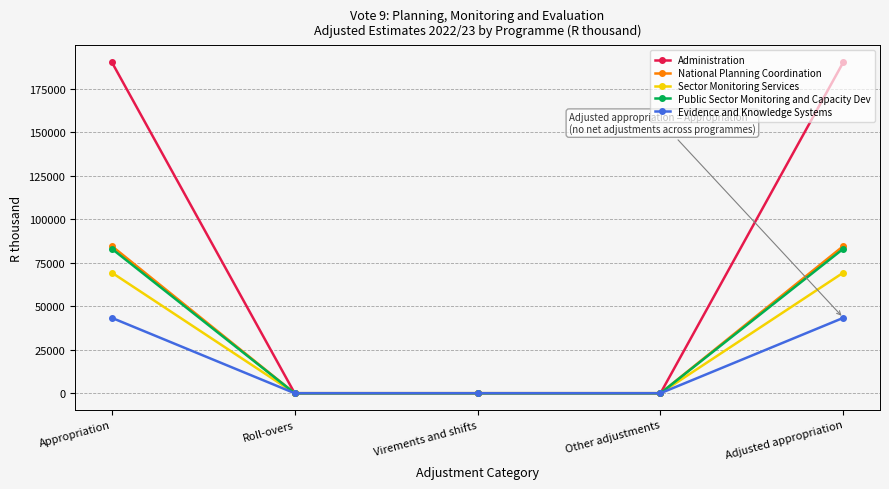

Which series has the widest spread of values?

Administration